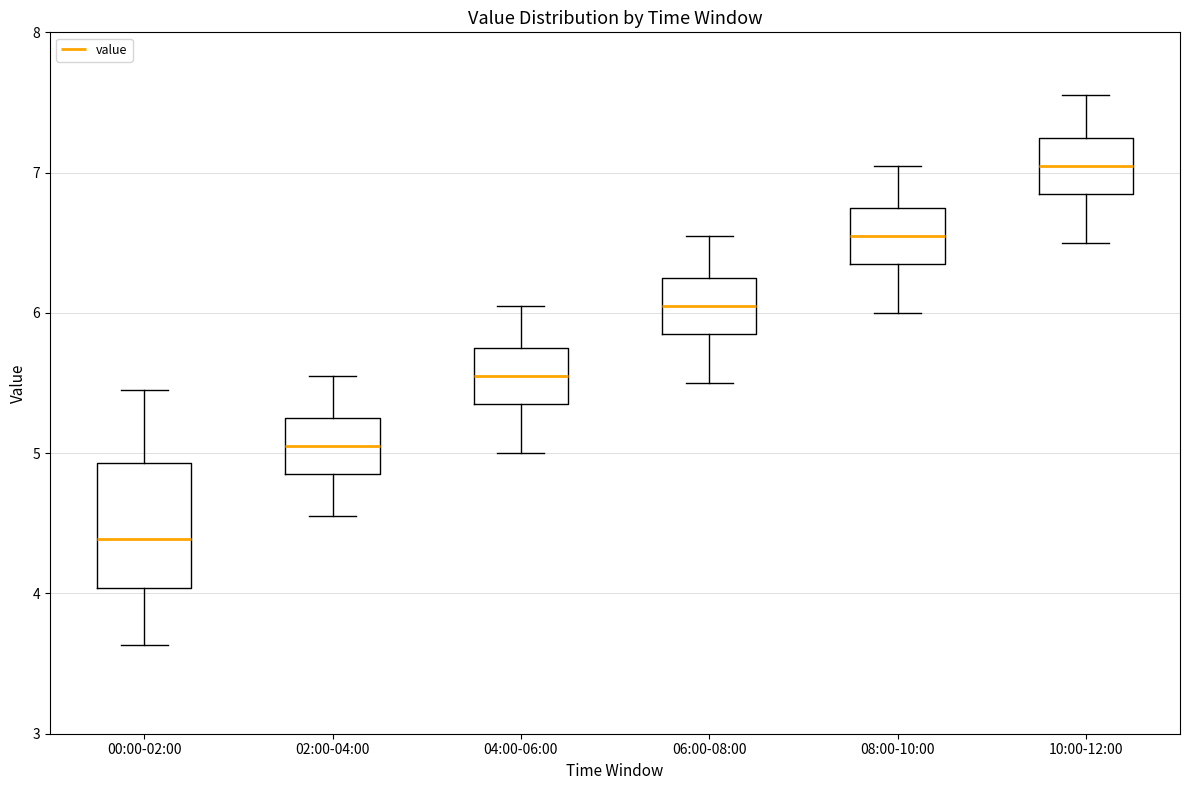

Comparing the boxes themselves (not the whiskers), which one is the tallest?

00:00-02:00